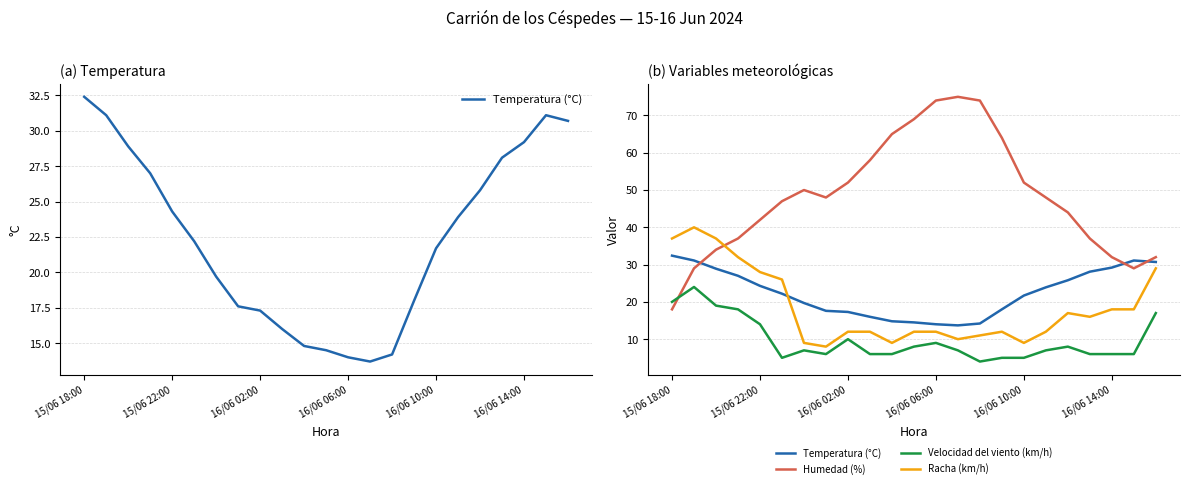

How many interior local peaks does the Racha (km/h) series have?

3